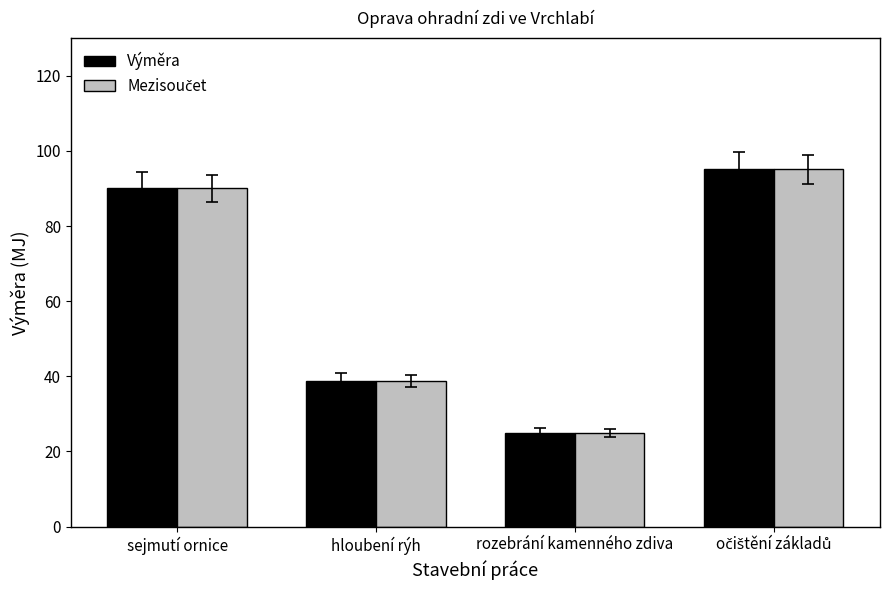

What is the label of the 4th bar from the right?

sejmutí ornice